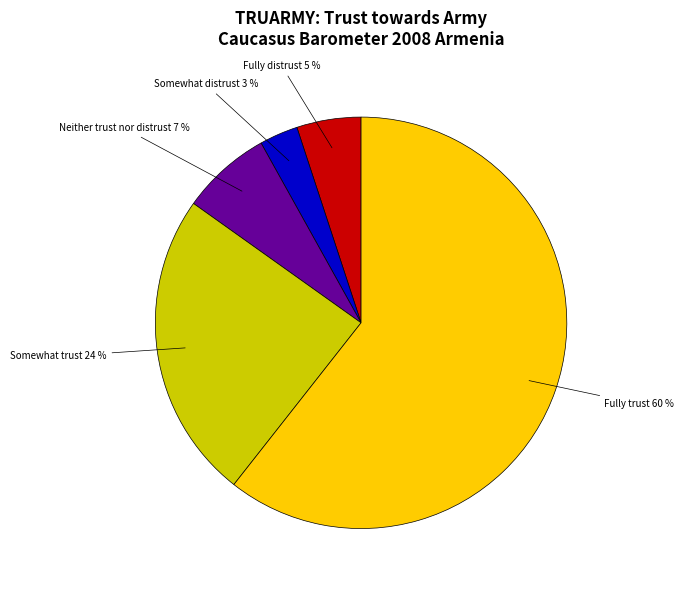

Combined, what portion of the pie is Fully trust and Somewhat trust?

84.8%